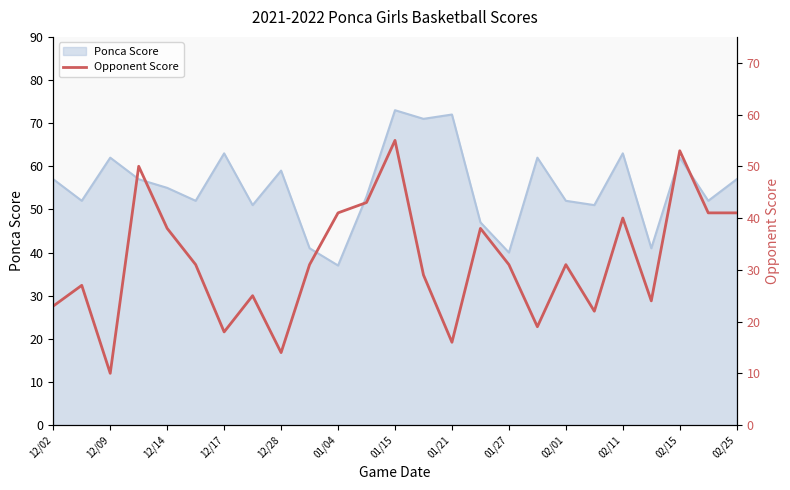

The value of Ponca Score at 12/14 is 21. True or false?

False